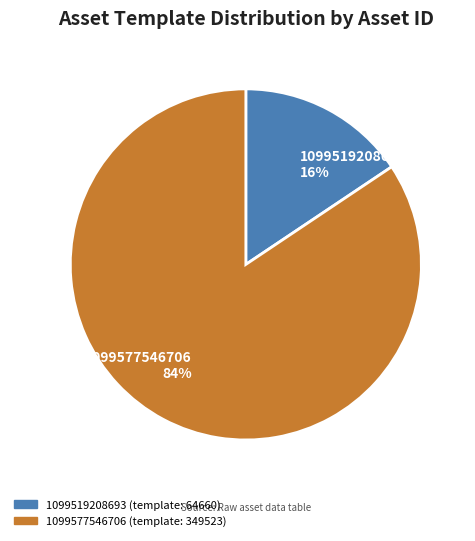

Which has a higher value, 1099519208693 or 1099577546706?

1099577546706